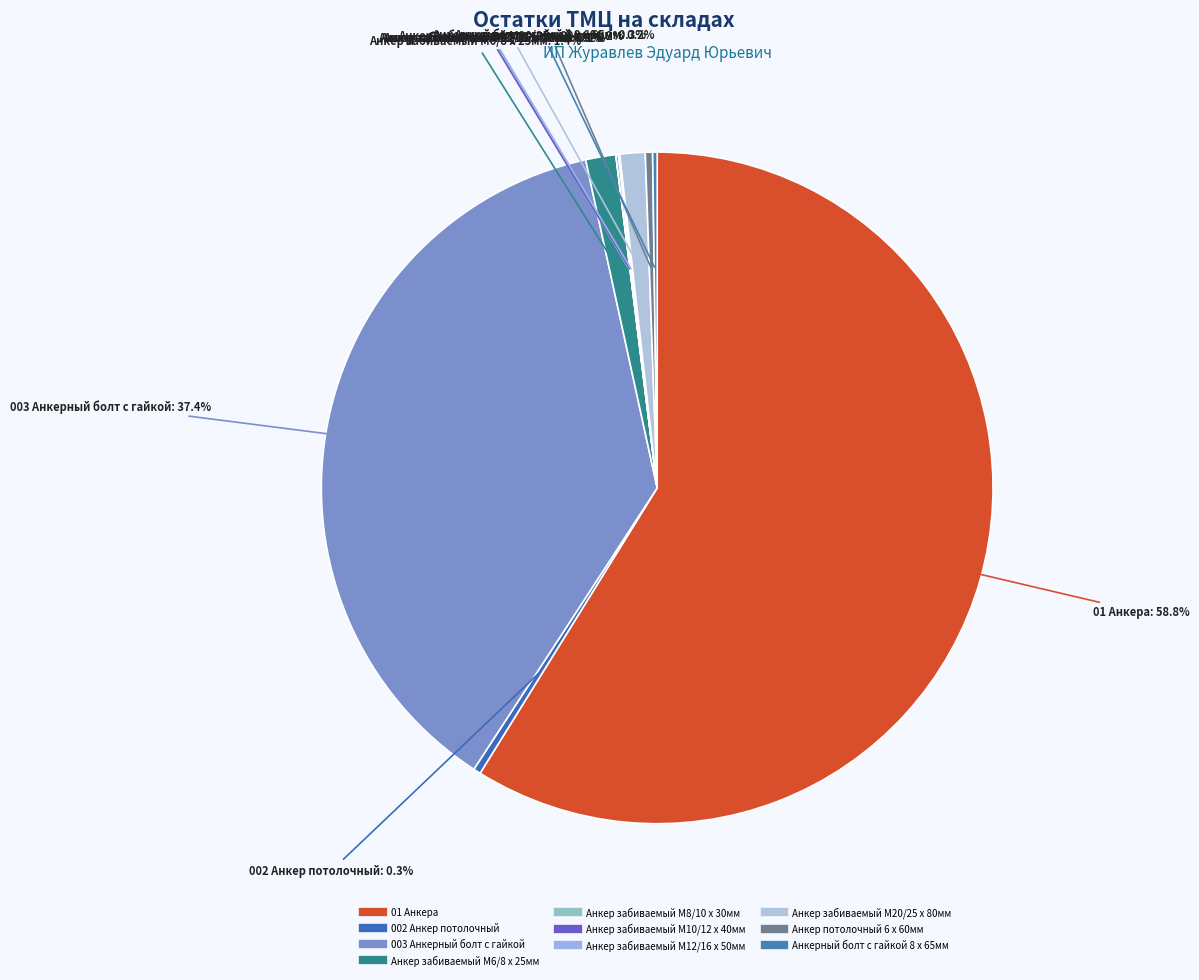

How much of the chart is everything except Анкер потолочный 6 х 60мм?

99.7%